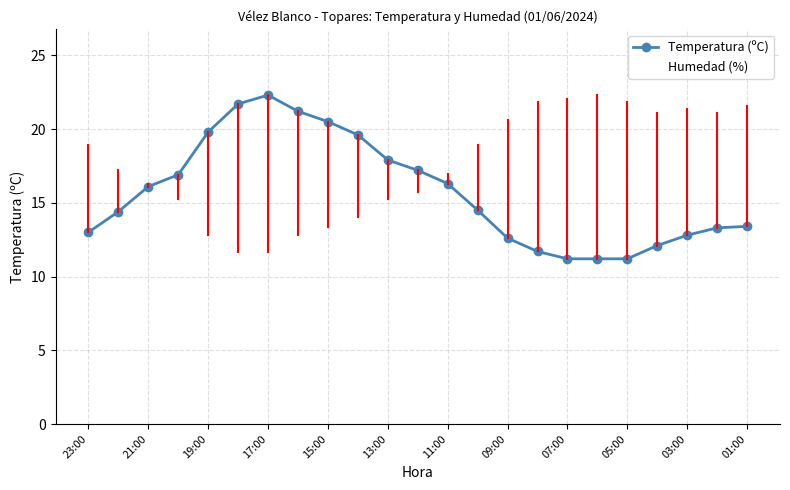

At how many categories does at least one series exceed 12?

23